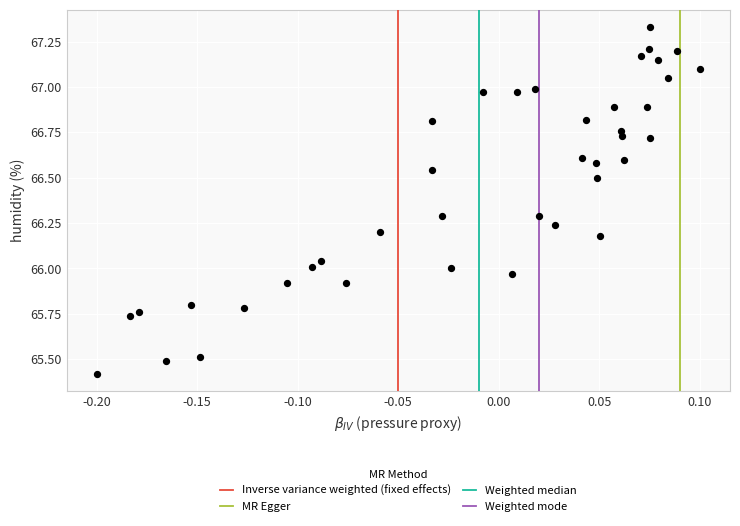

What is the range of Y values (max minus min)?

1.9